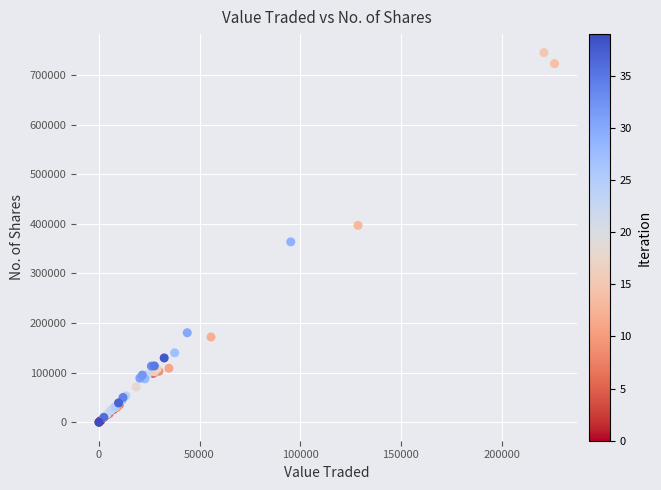

What Y value in the scatter plot is closest to 372715?

363679